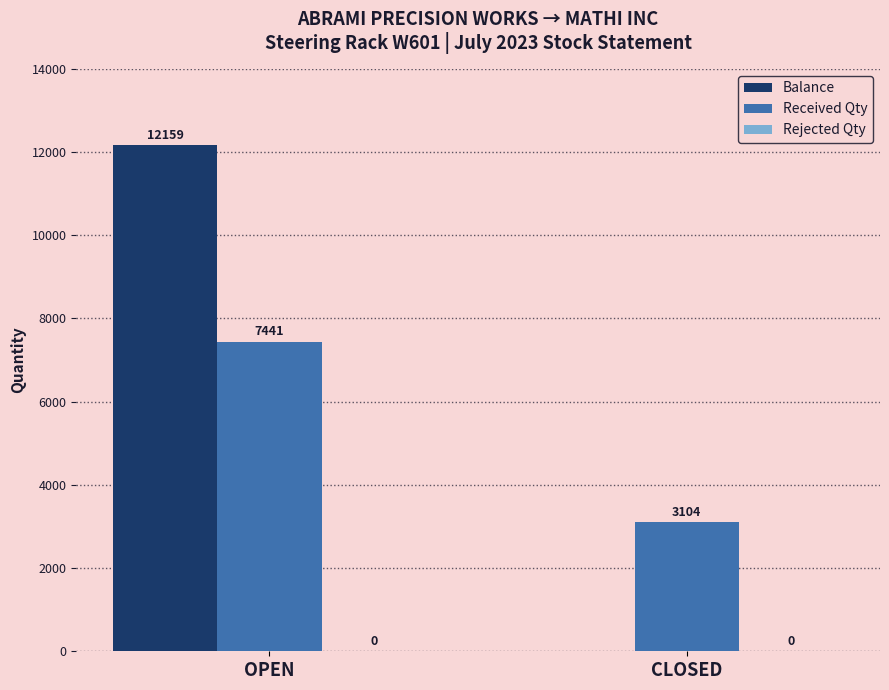

What is the maximum value for Received Qty?

7441